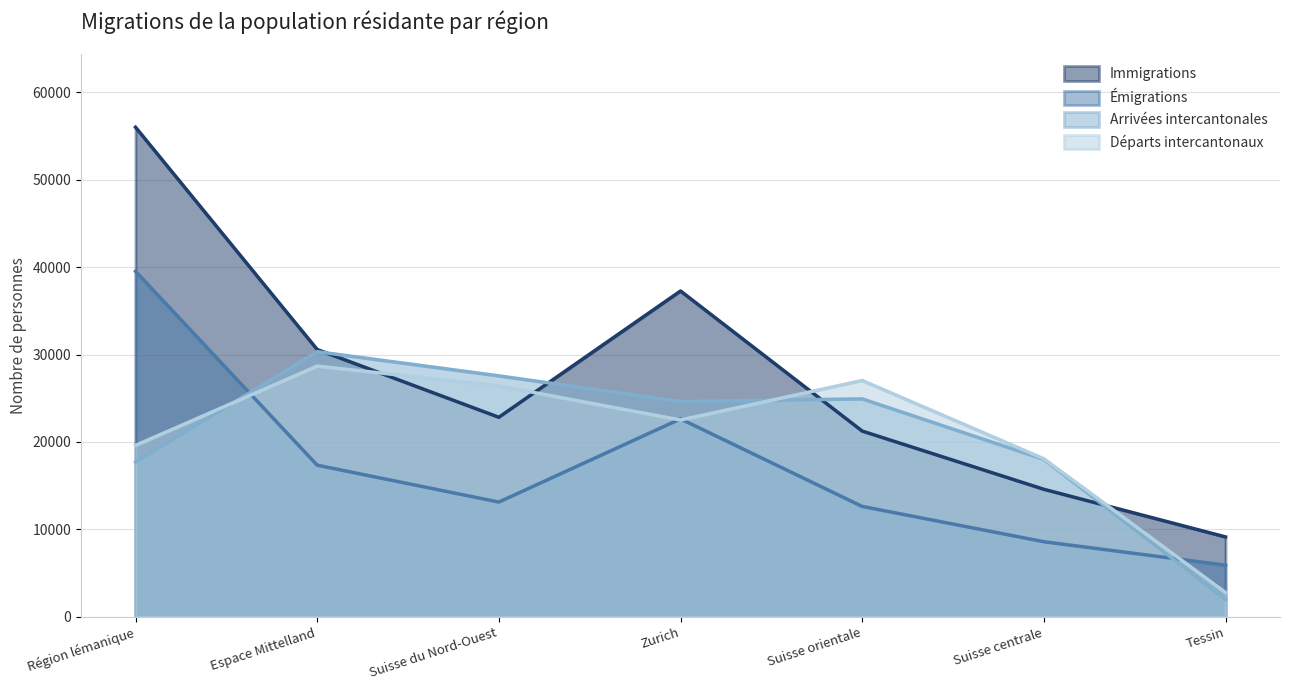

Rank the series at Suisse orientale from highest to lowest value.

Départs intercantonaux, Arrivées intercantonales, Immigrations, Émigrations